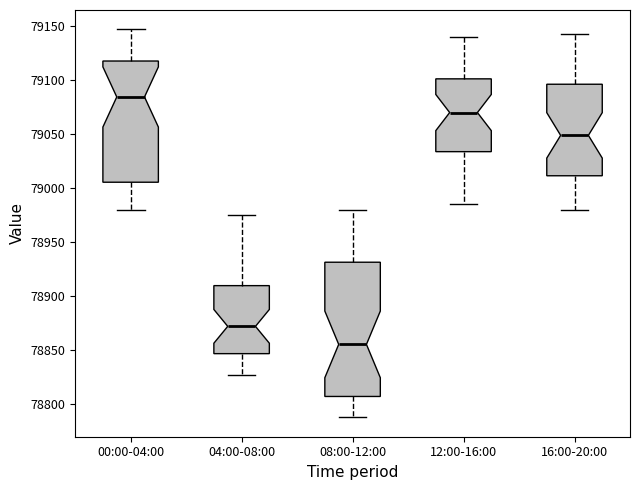

Comparing the boxes themselves (not the whiskers), which one is the tallest?

08:00-12:00